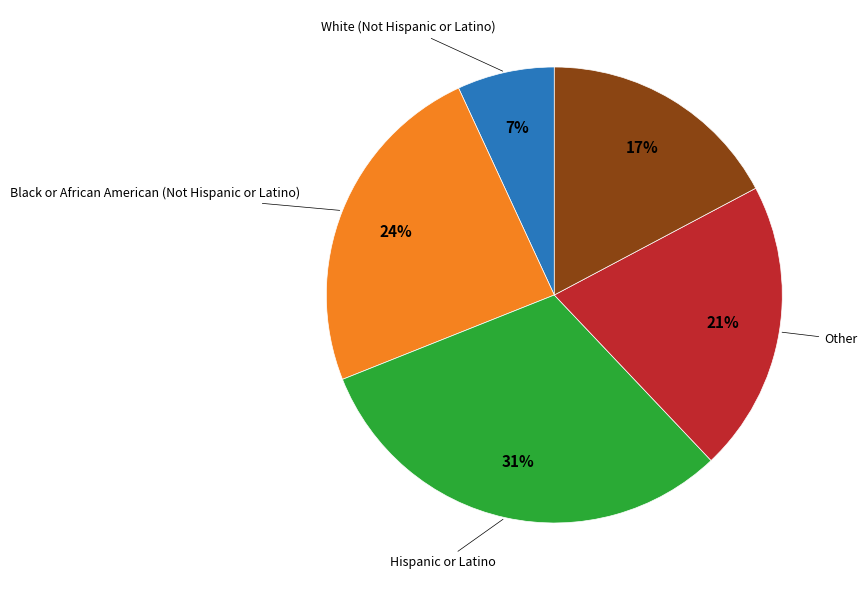

Is there any slice that represents more than half of the pie?

No